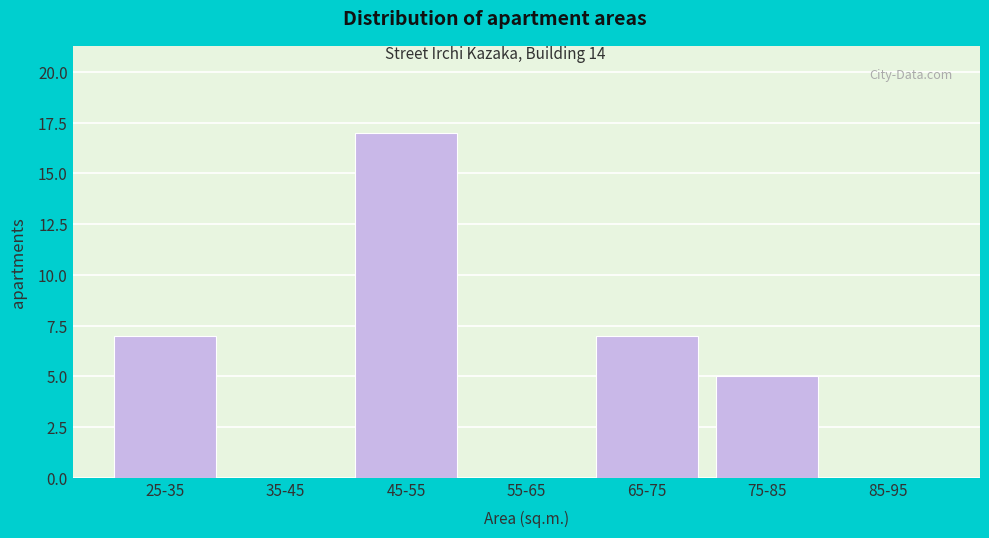

Reading left to right, extract all data points from this chart.

25-35=7	35-45=0	45-55=17	55-65=0	65-75=7	75-85=5	85-95=0